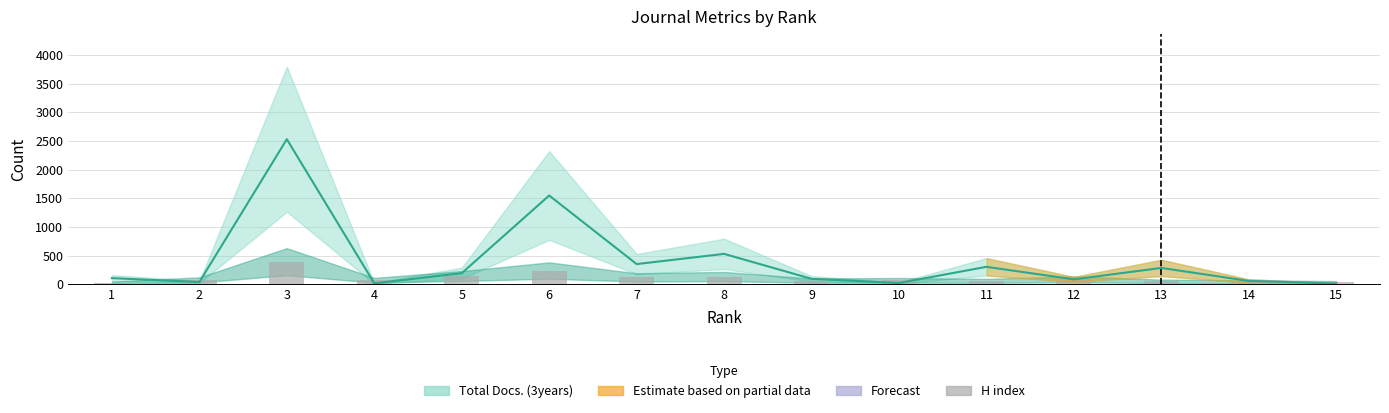

What is the minimum value shown in the chart?

28